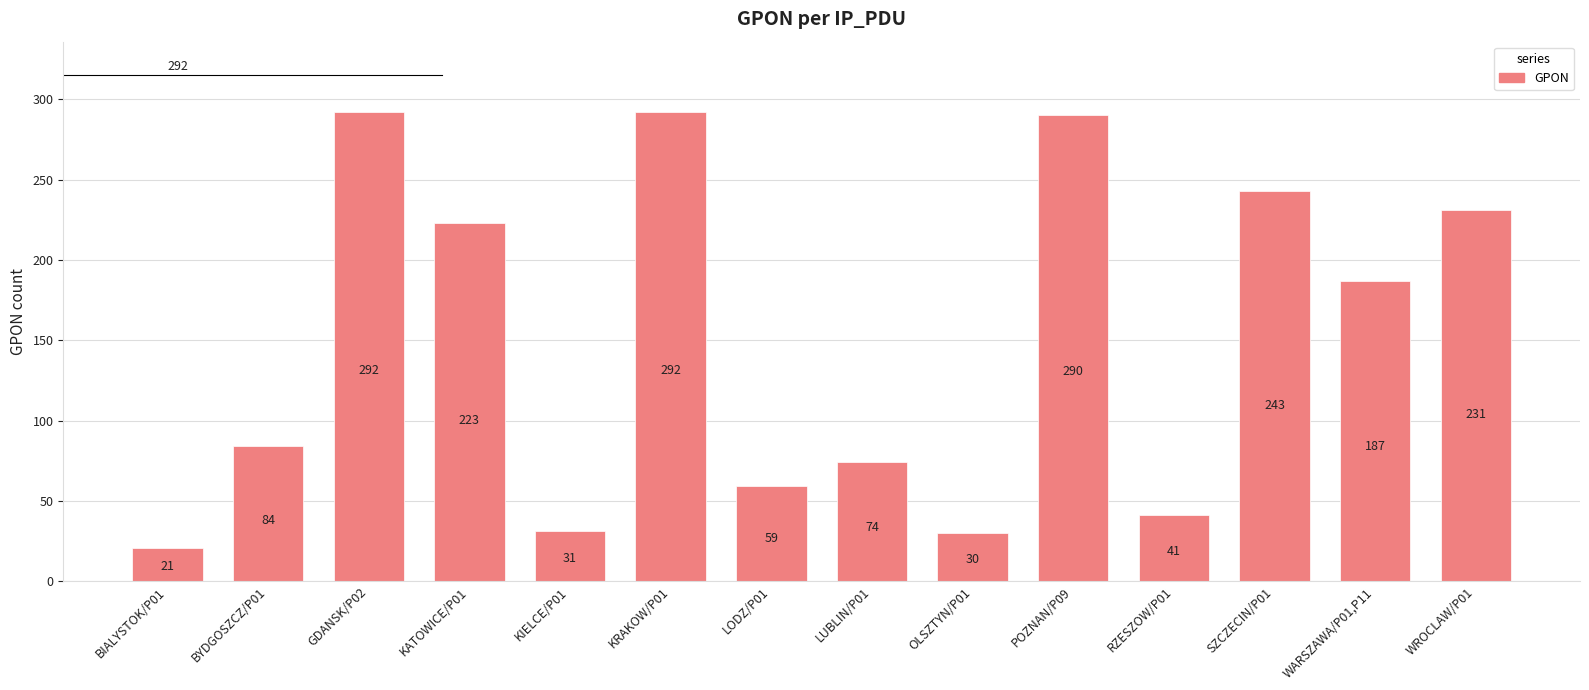

How many bars are there in total?

14